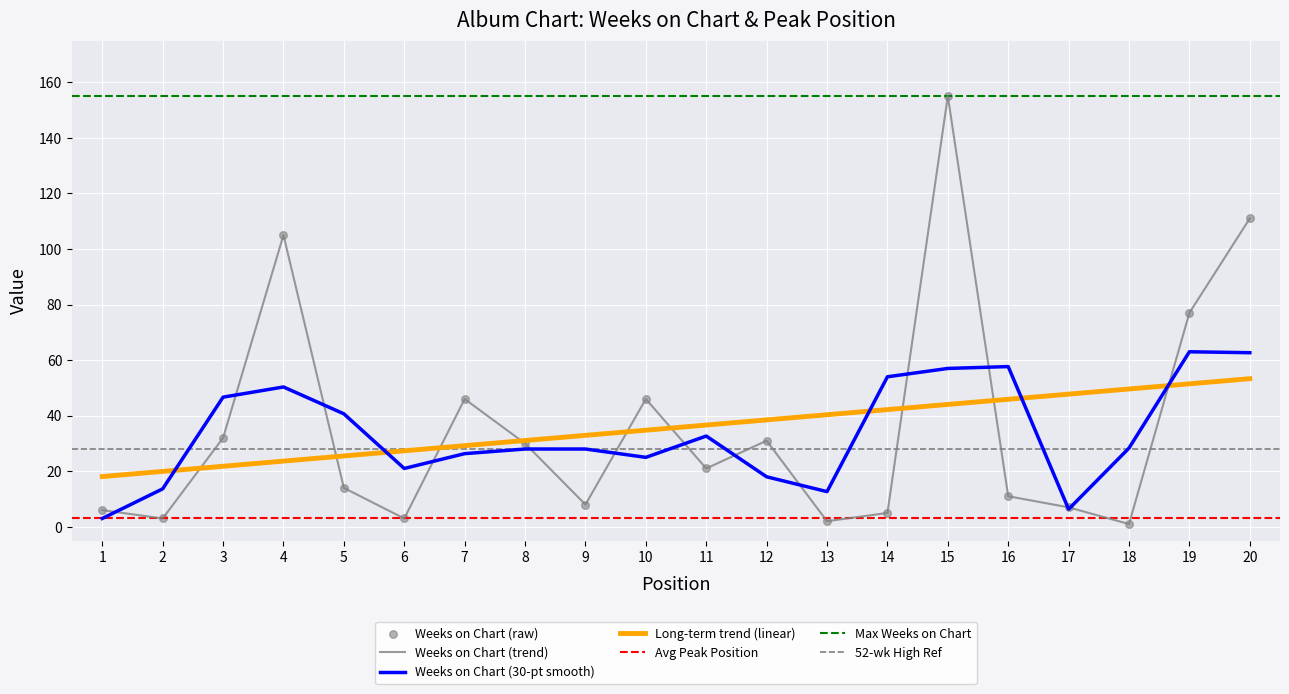

Which has a higher value, 1 or 18?

1